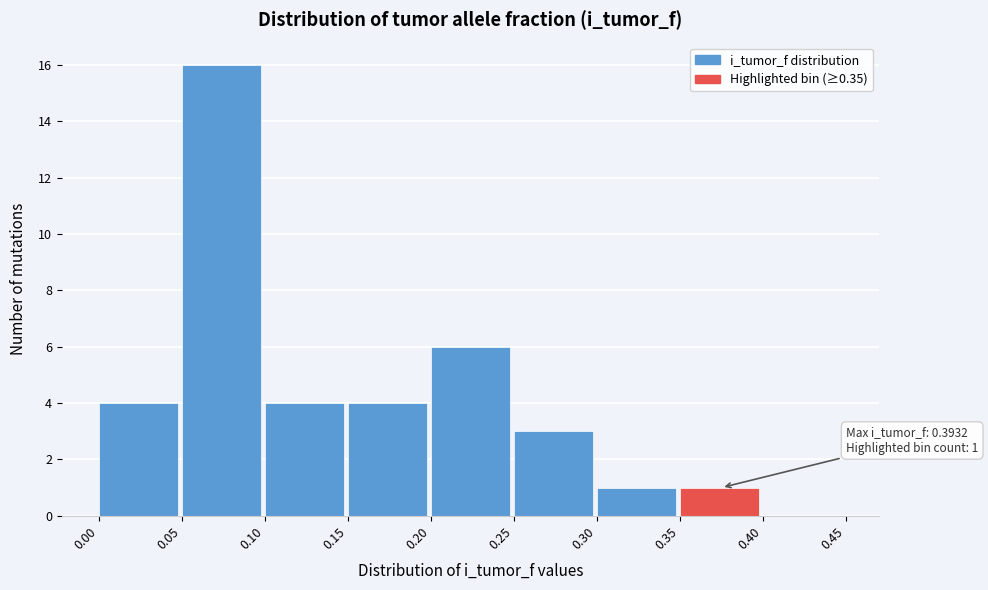

Over which range of the x-axis is the bar tallest?

0.05 to 0.10